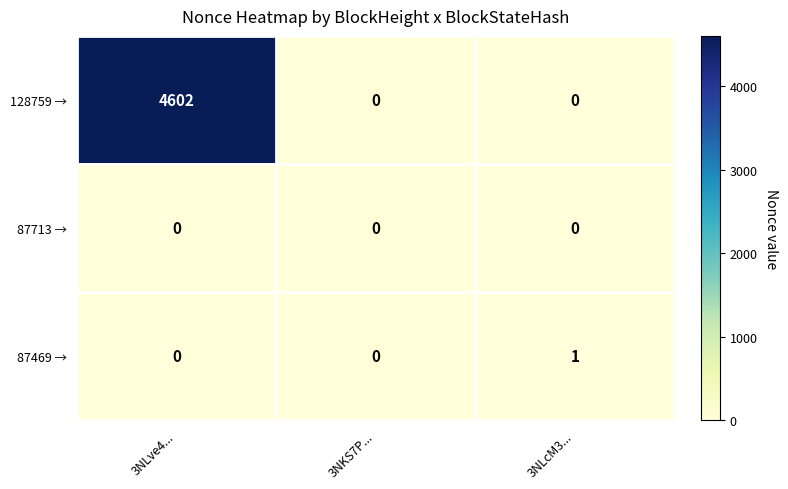

Reading left to right, transcribe all the data shown in this chart.

128759 →: 3NLve4...=4602	3NKS7P...=0	3NLcM3...=0
87713 →: 3NLve4...=0	3NKS7P...=0	3NLcM3...=0
87469 →: 3NLve4...=0	3NKS7P...=0	3NLcM3...=1